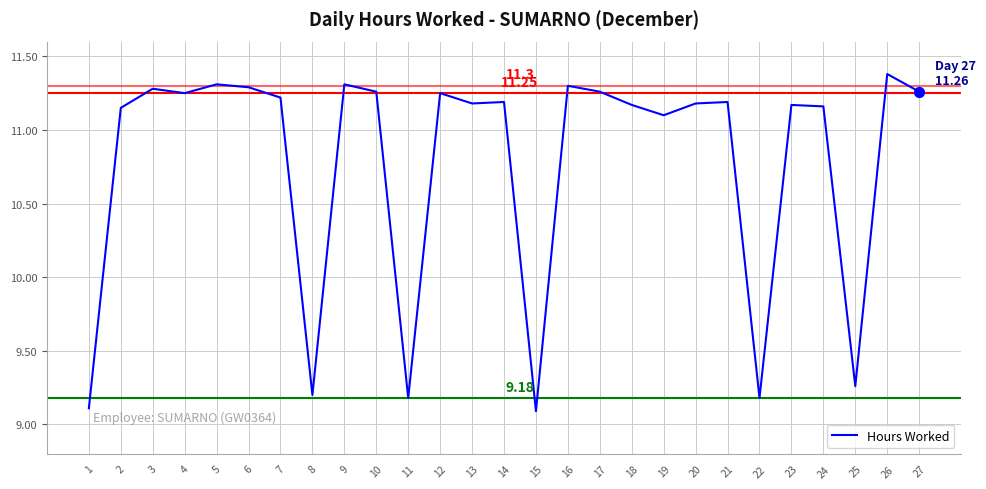

What is the change in value from 21 to 27?

+0.1